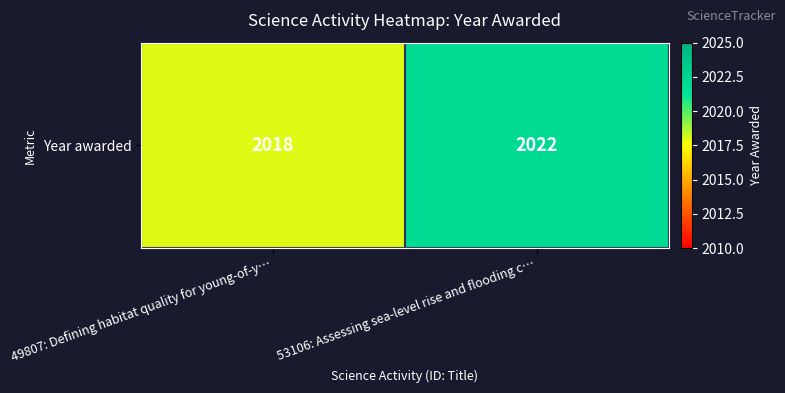

What value does the data have at 53106: Assessing sea-level rise and flooding c…?

2022